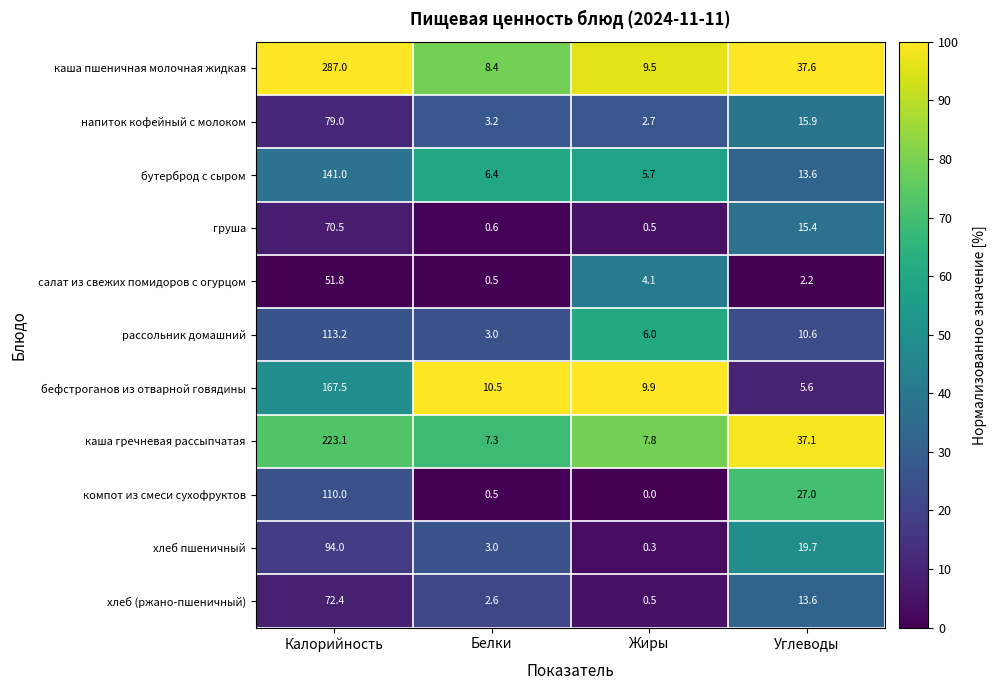

What is the average value of the груша series?

21.8